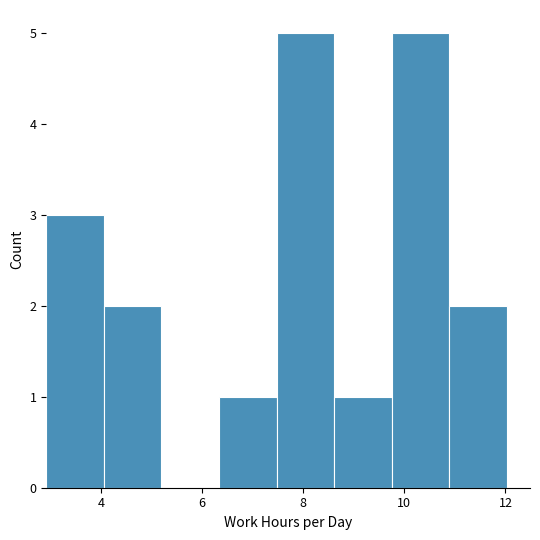

Reading left to right, list every bar in this chart as the range it spans on the x-axis followed by its height. Neither the bar edges nor the heights are printed on the chart, so give them approximately, as read against the axes.

3.0 to 4.0: 3
4.0 to 5.2: 2
5.2 to 6.4: 0
6.4 to 7.4: 1
7.4 to 8.6: 5
8.6 to 9.8: 1
9.8 to 10.8: 5
10.8 to 12.0: 2